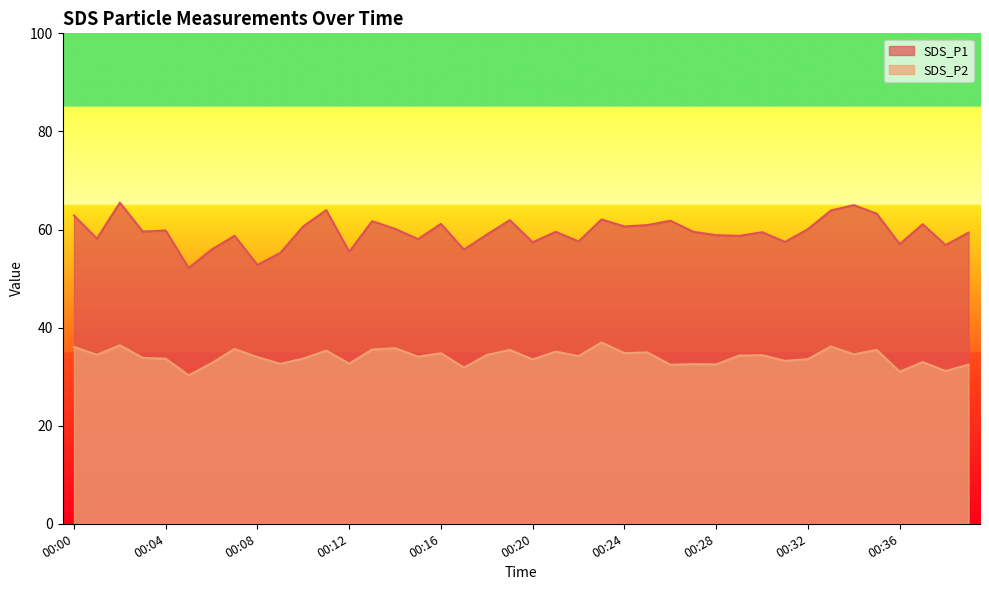

True or false: SDS_P2 and SDS_P1 intersect in this chart.

False